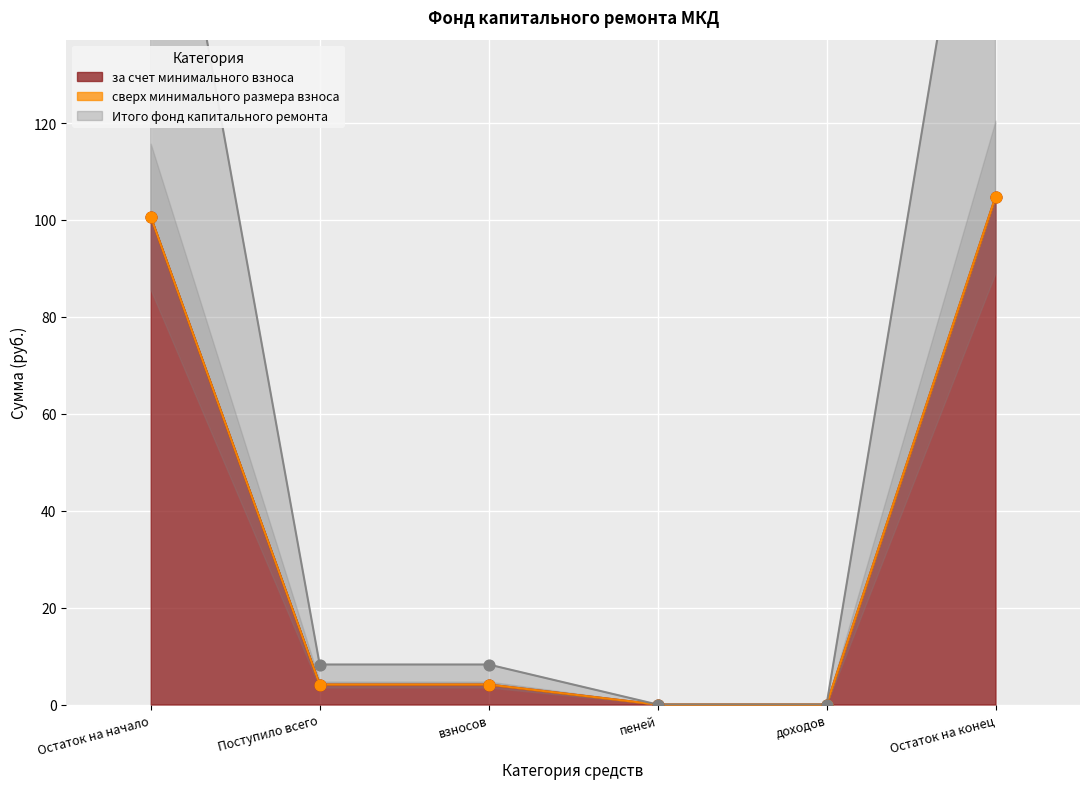

At which category is the sum across all series the highest?

Остаток на конец